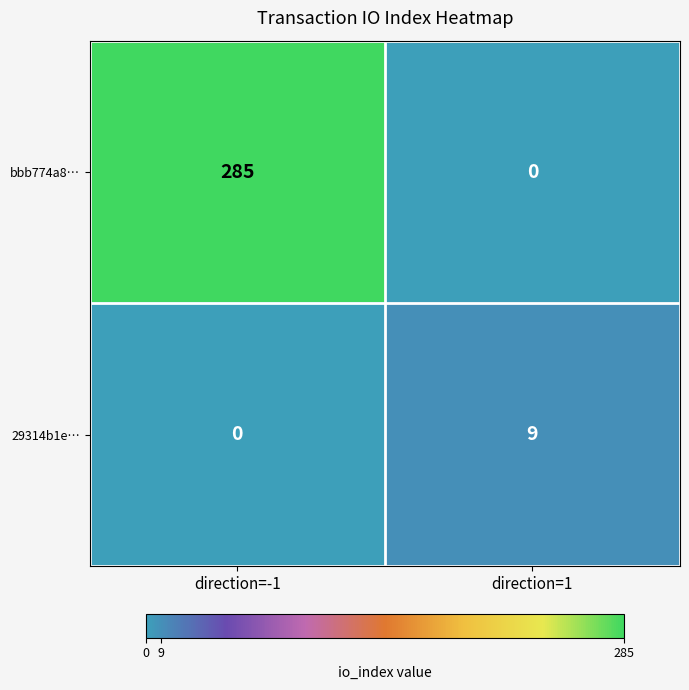

Reading right to left, list all the values displayed in this chart.

bbb774a8…: 0	285
29314b1e…: 9	0